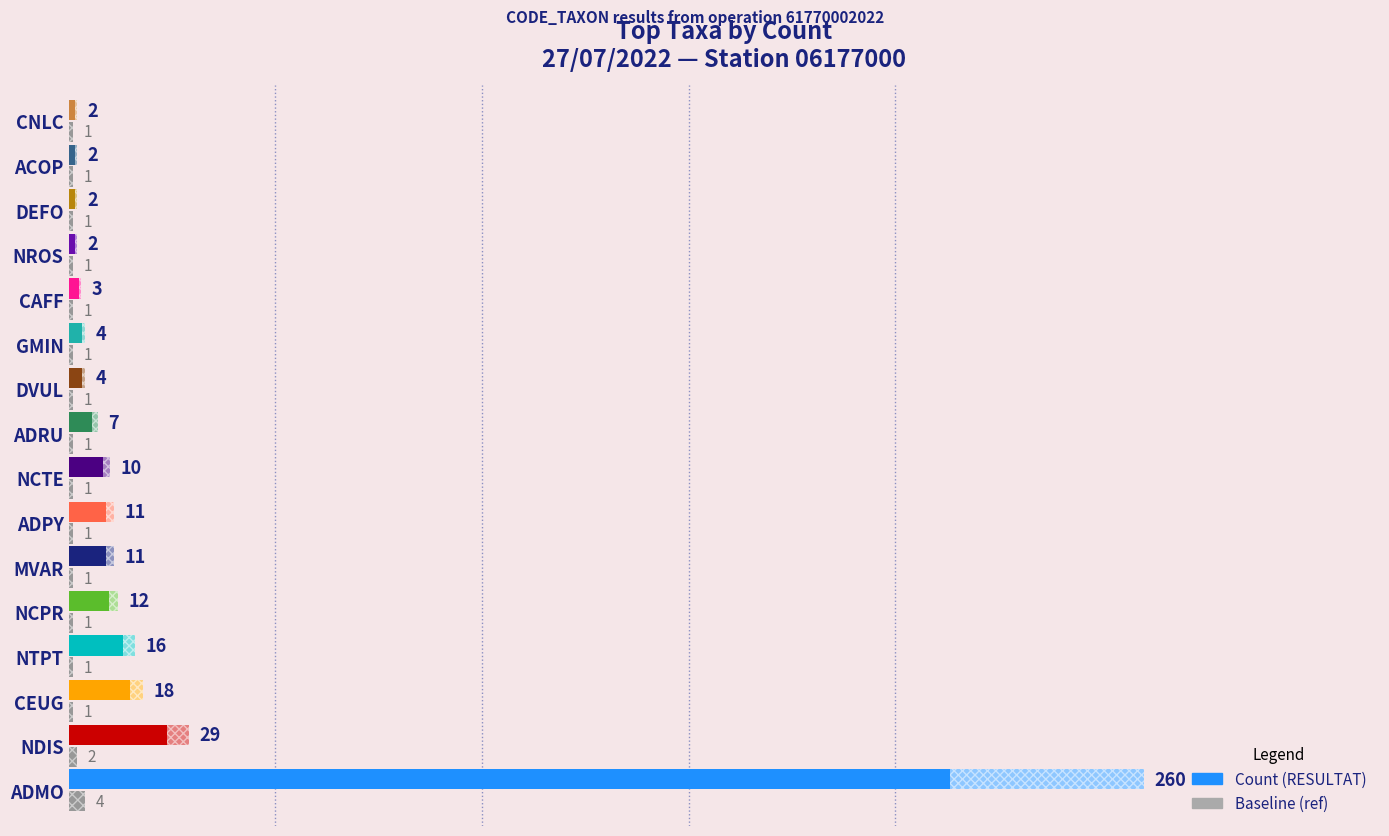

What is the maximum value for Count (RESULTAT)?

260